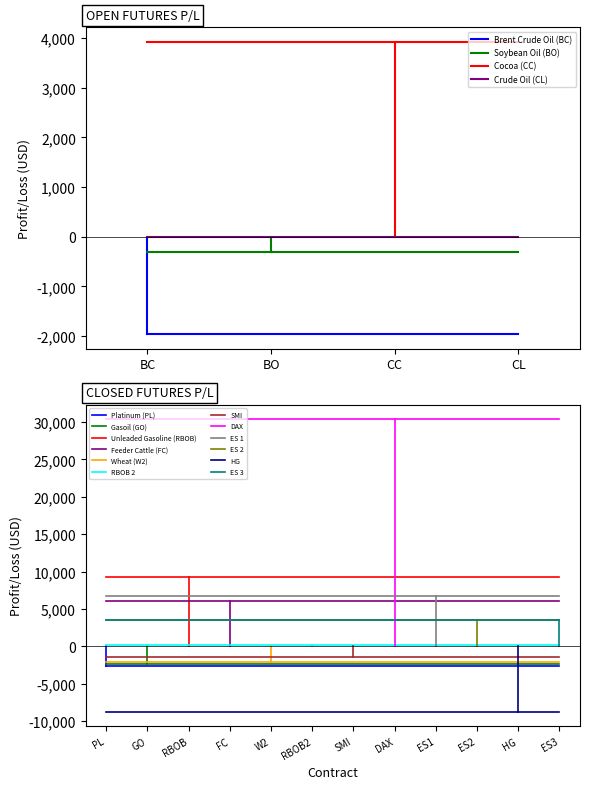

Is it true that Brent Crude Oil (BC) equals -1130.6 at BO?

False